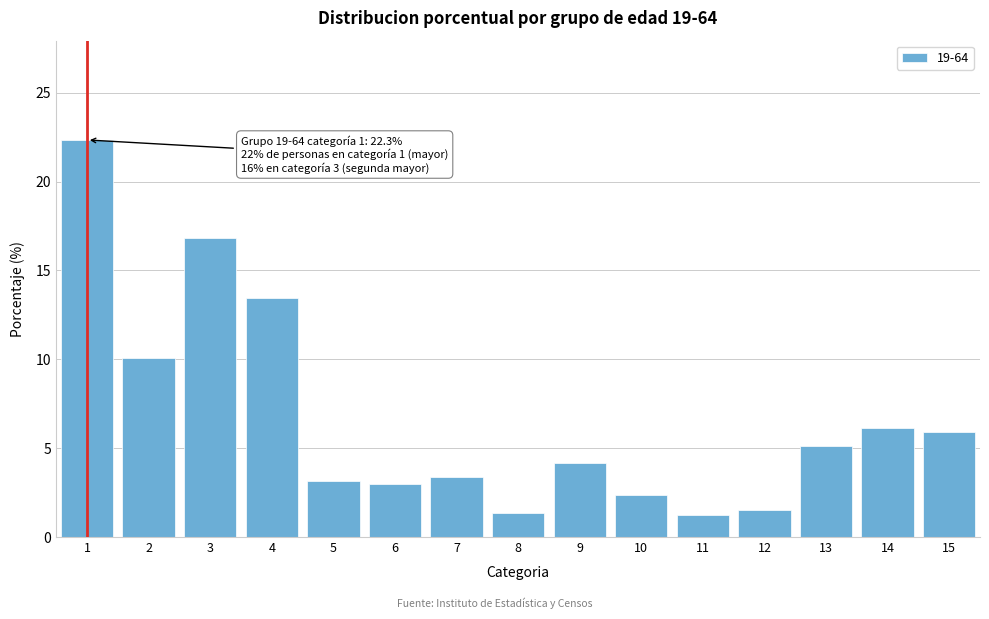

Is it true that the value at 8 is 1.3?

True